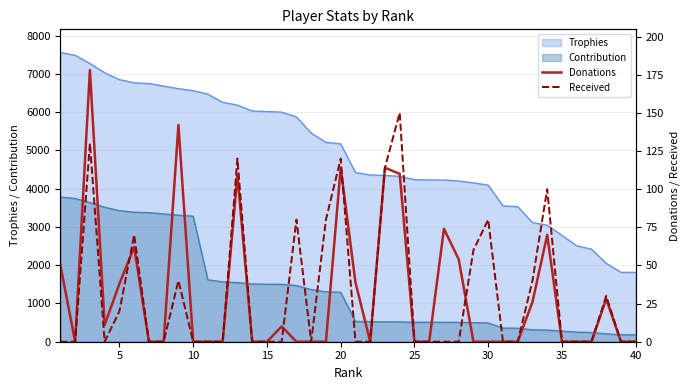

True or false: Contribution and Trophies intersect in this chart.

False